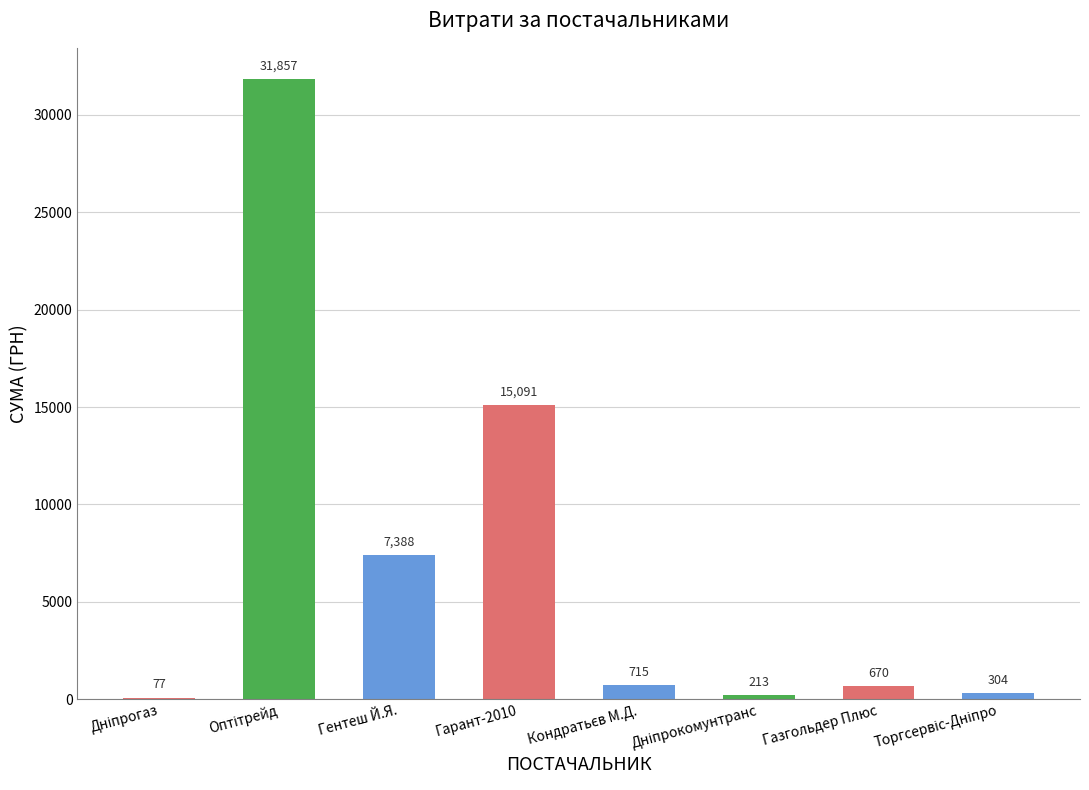

Where is the data nearest to the value 15967?

Гарант-2010